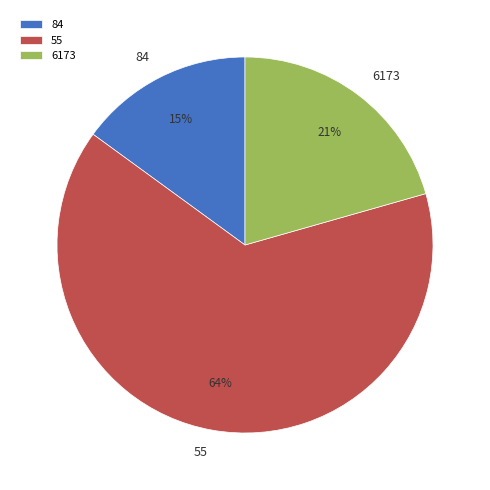

Do 84 and 6173 together represent more than half of the pie?

No